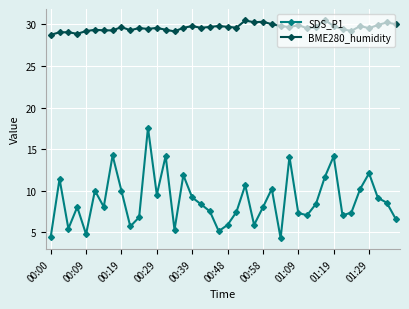

What is the average value of the SDS_P1 series?

8.9